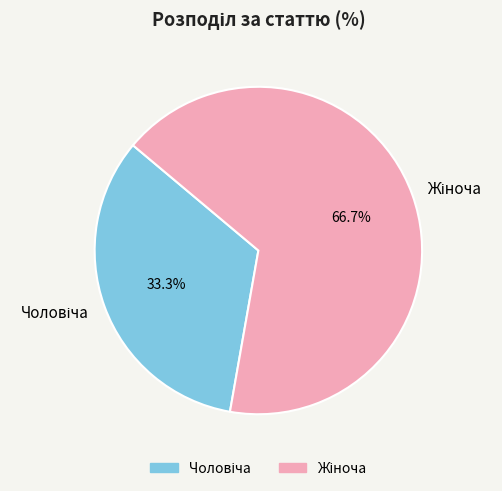

Is there a majority slice in this chart?

Yes